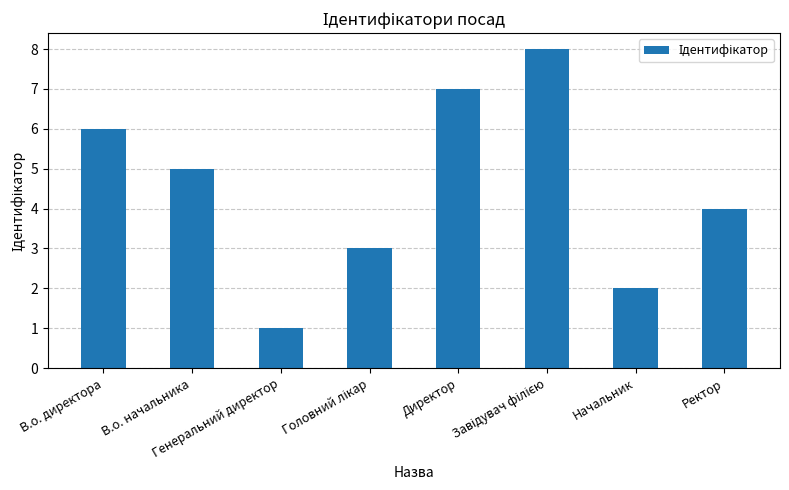

What is the greatest value displayed?

8